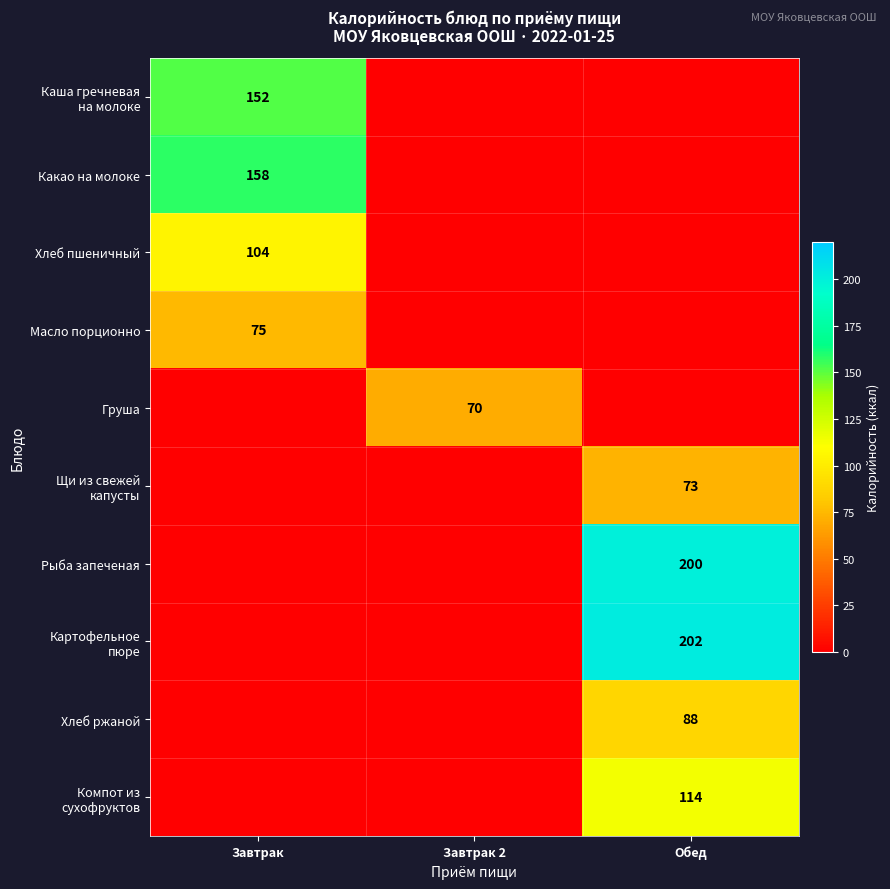

Which category has the lowest value in the Компот из сухофруктов series?

Завтрак